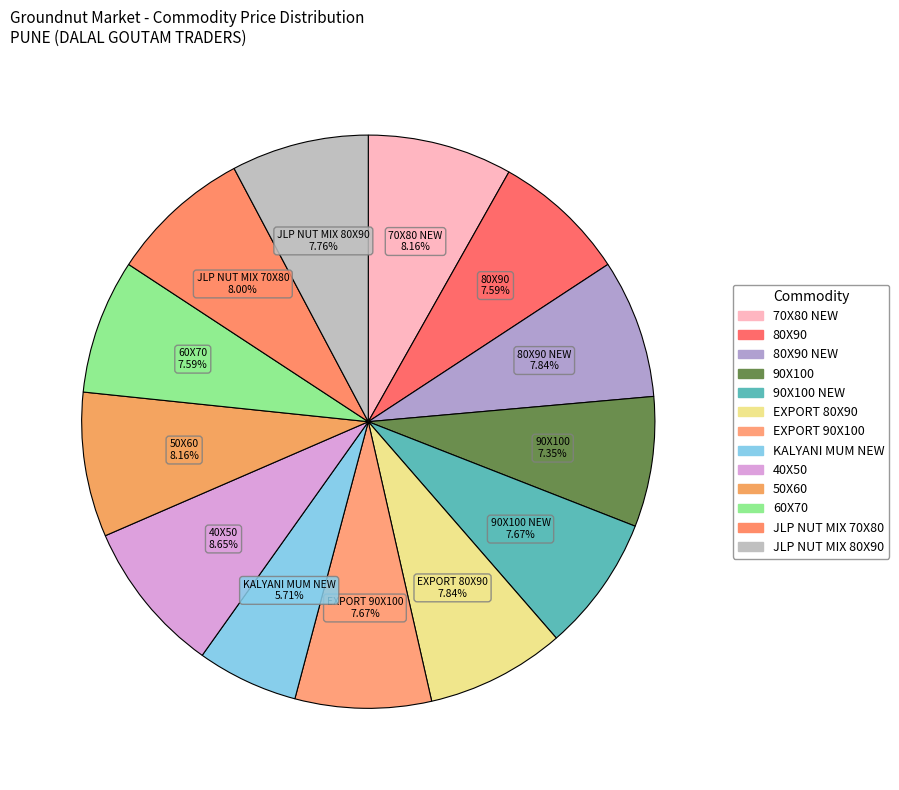

Is there any slice that represents more than half of the pie?

No